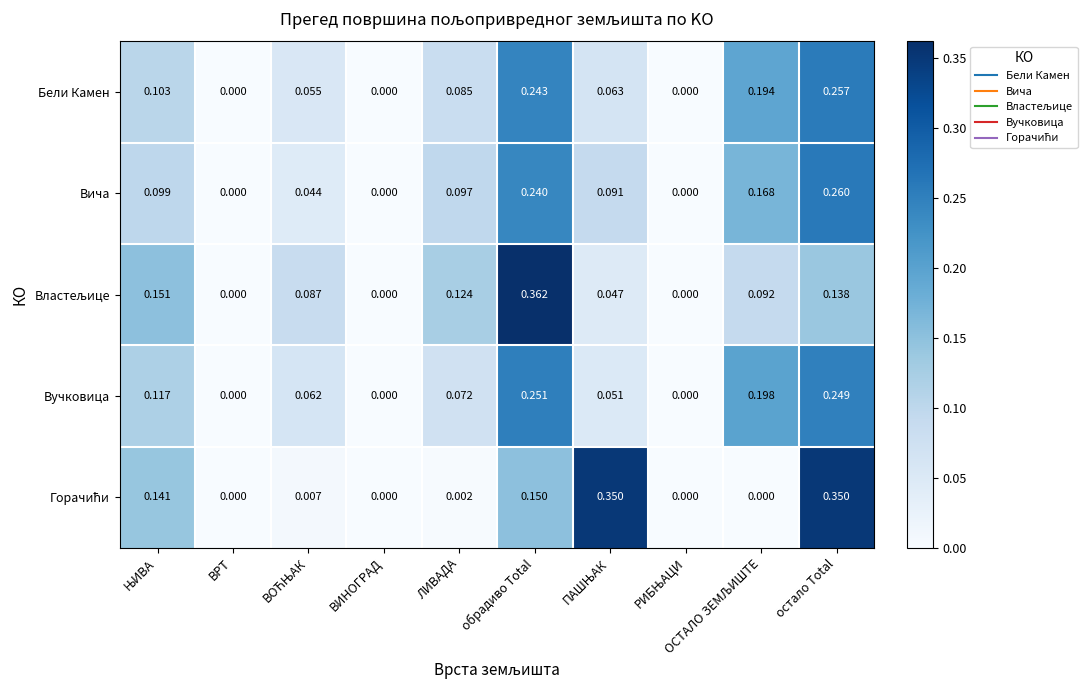

At which category does the chart reach its peak across all series?

обрадиво Total